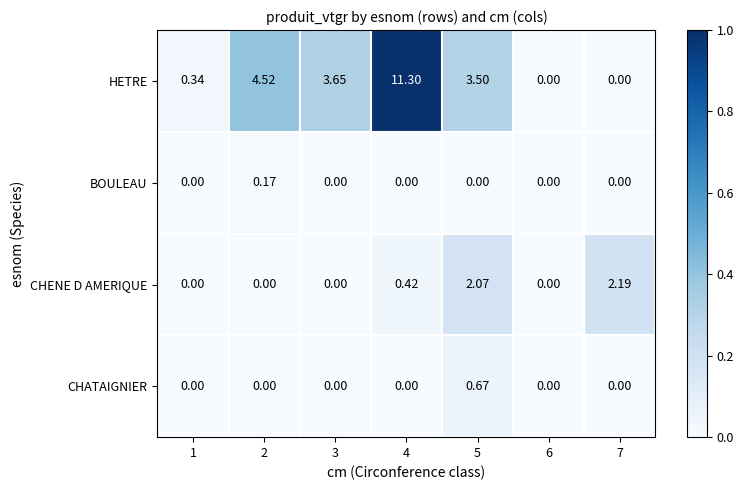

Which series changed the most between 2 and 5?

CHENE D AMERIQUE